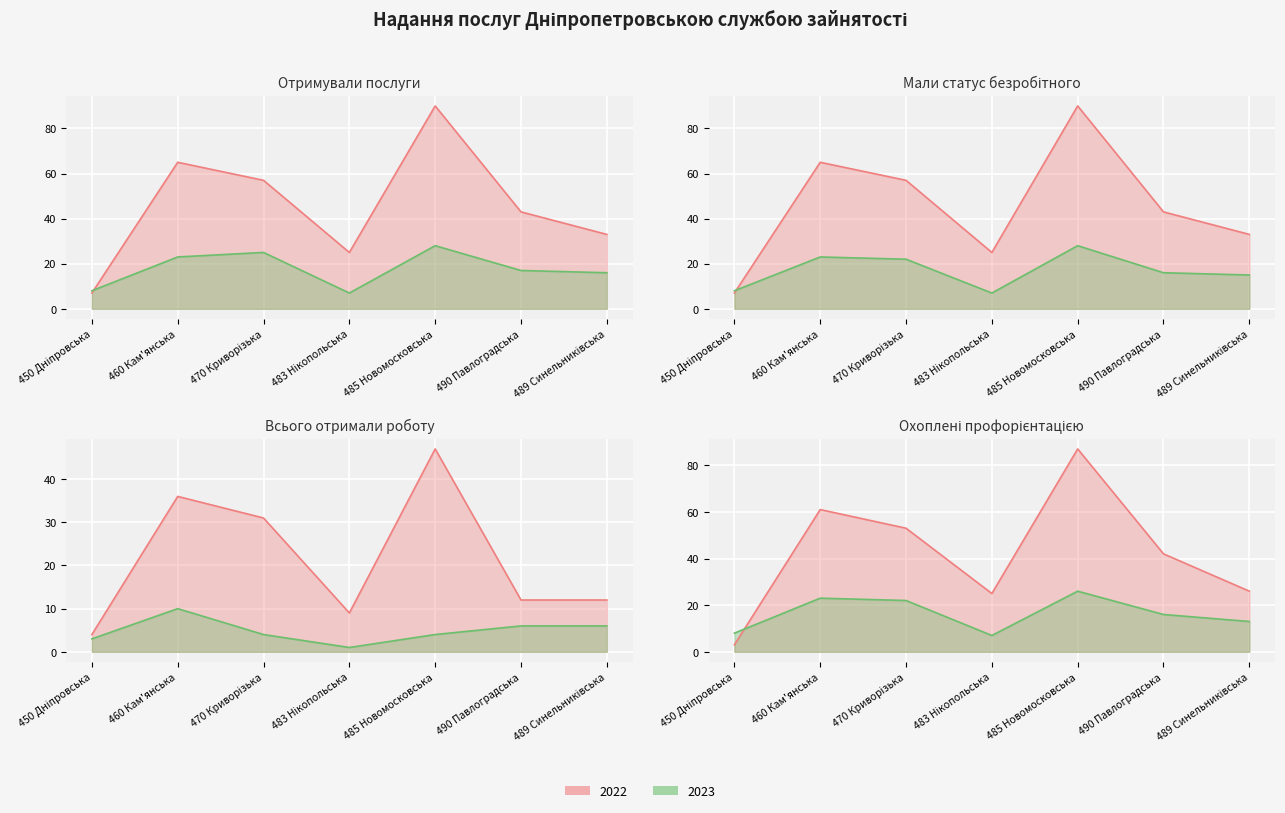

What is the average value of the Мали статус безробітного 2022 series?

46